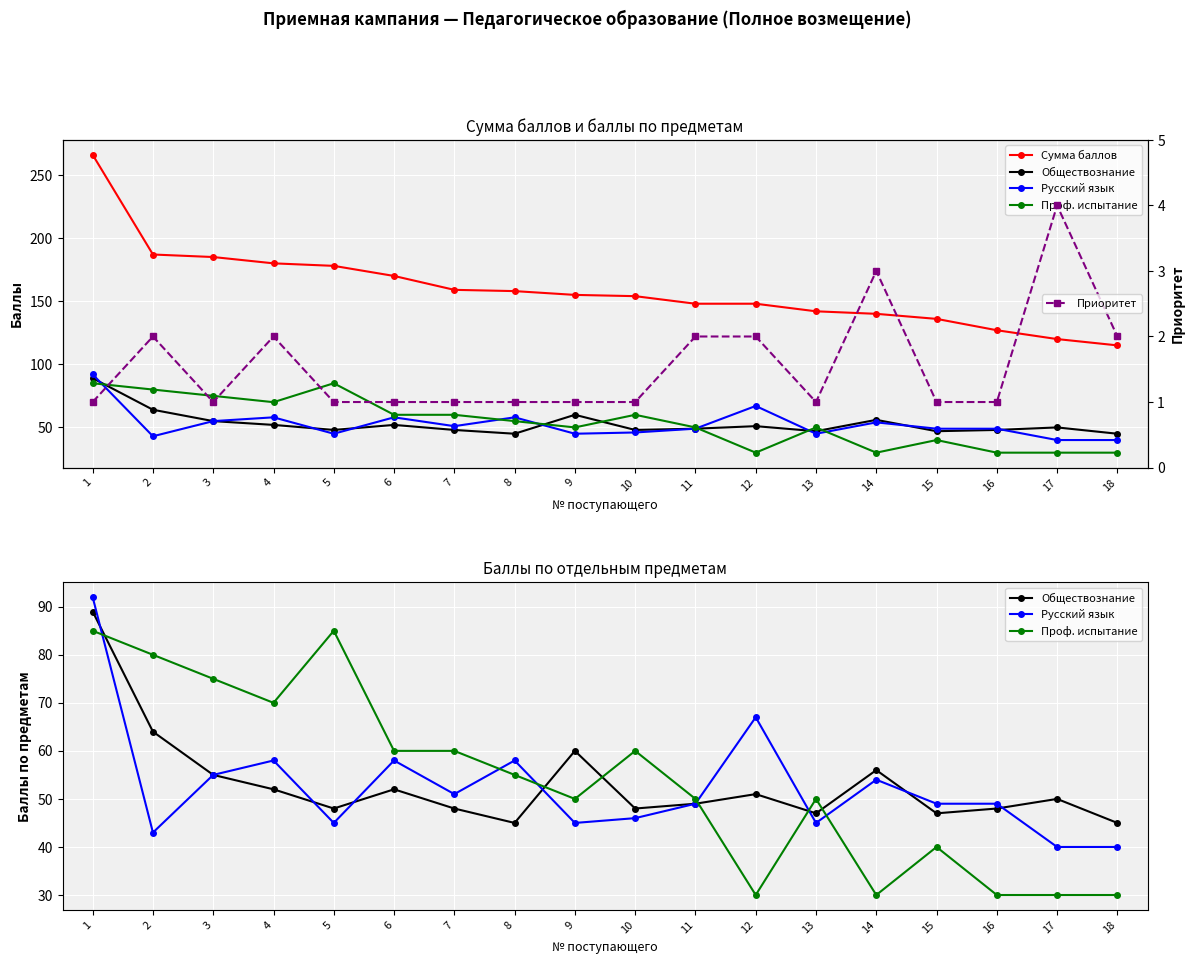

What is the highest value of the Сумма баллов series?

266